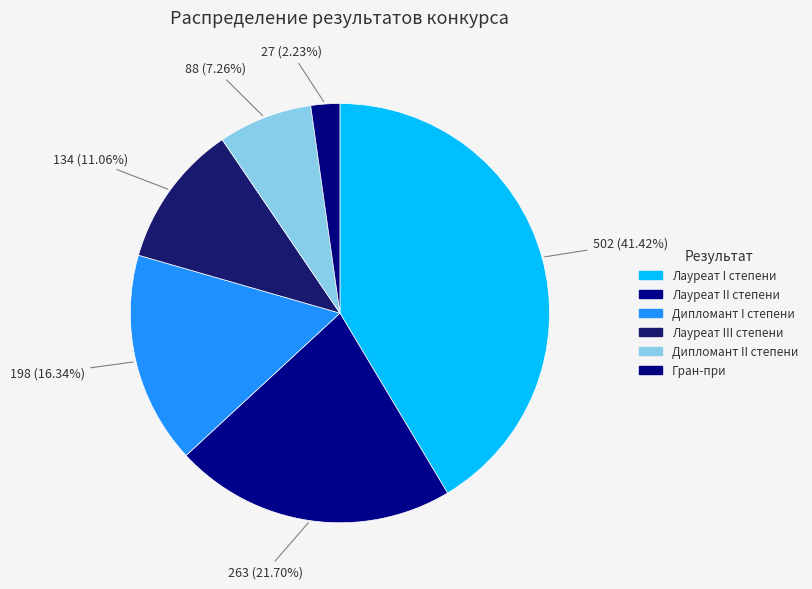

Count the number of slices in the pie.

6